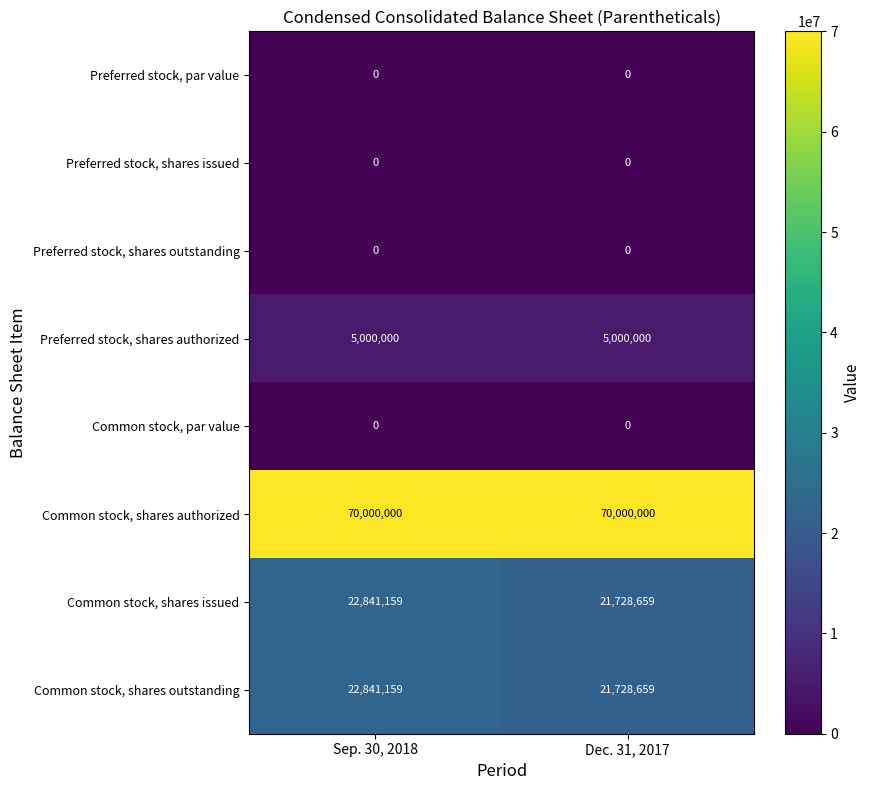

List the labels in order of Common stock, shares issued value, smallest first.

Dec. 31, 2017, Sep. 30, 2018